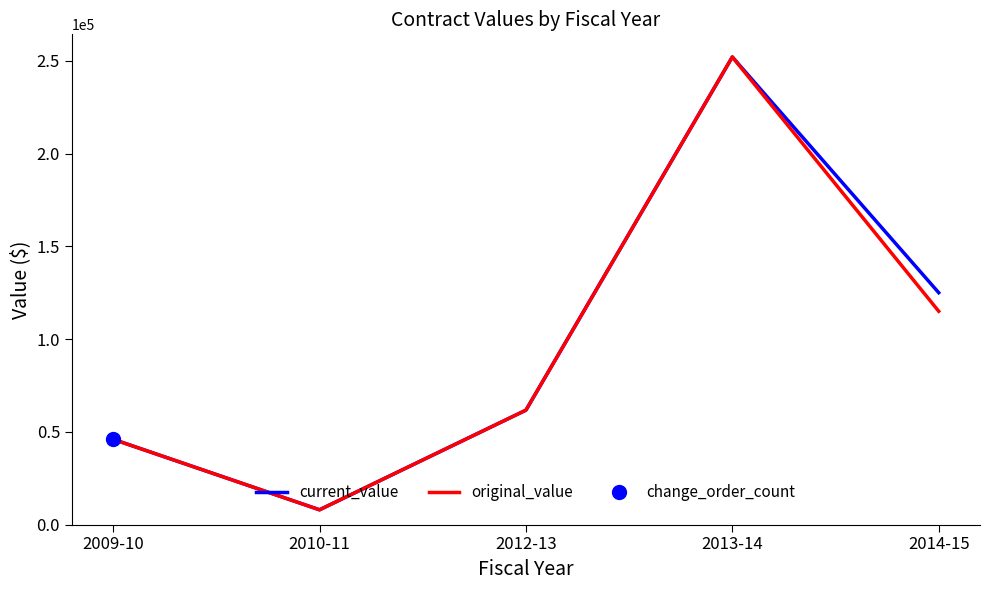

What is the approximate value of original_value at 2010-11?

8000.0